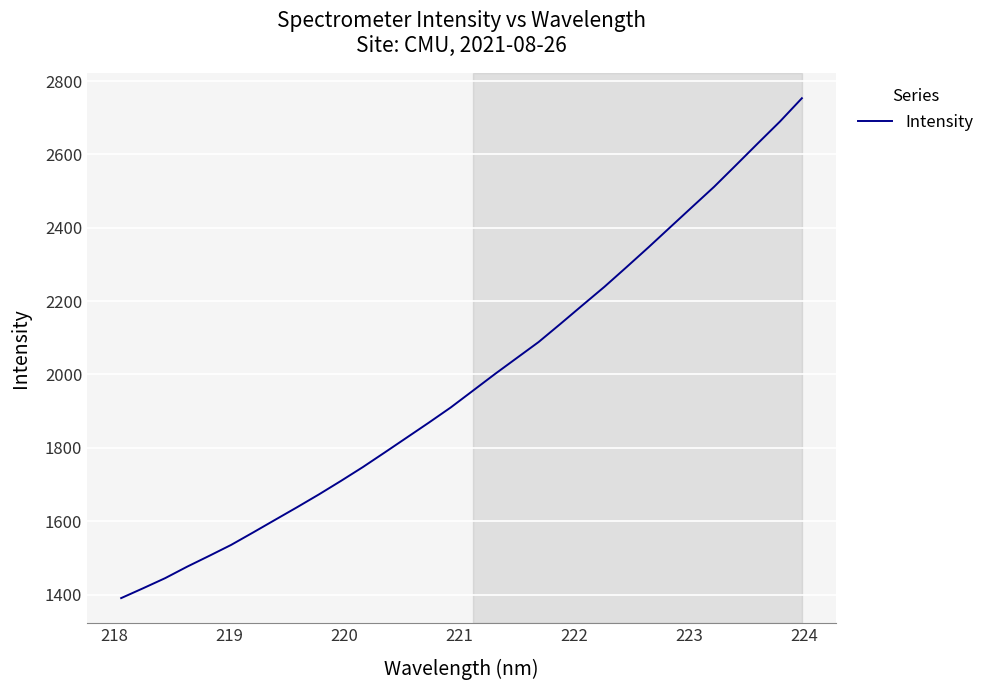

What is the maximum value shown in the chart?

2753.4